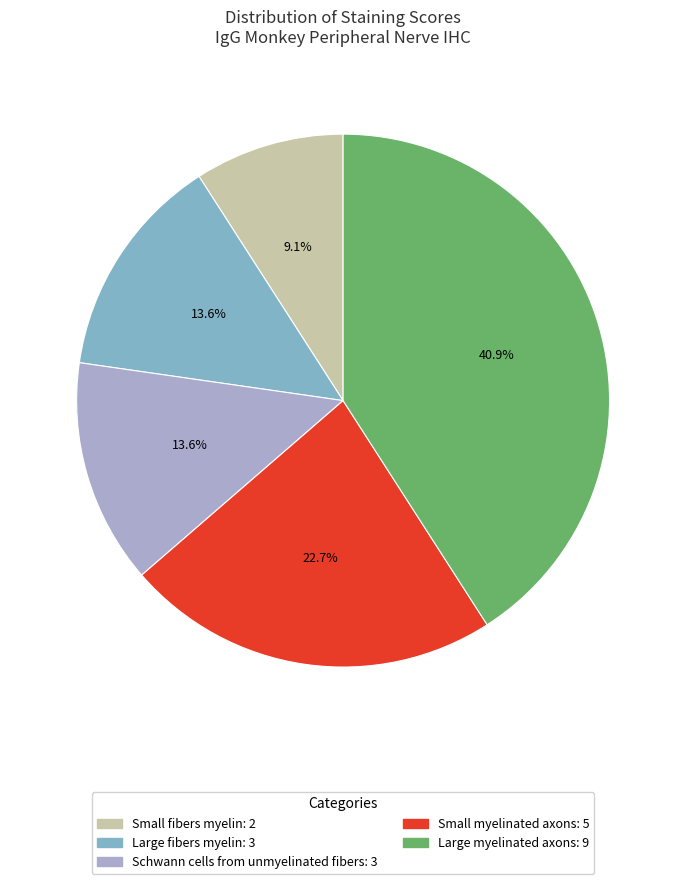

What percentage is the Schwann cells from unmyelinated fibers slice, to the nearest percent?

14%